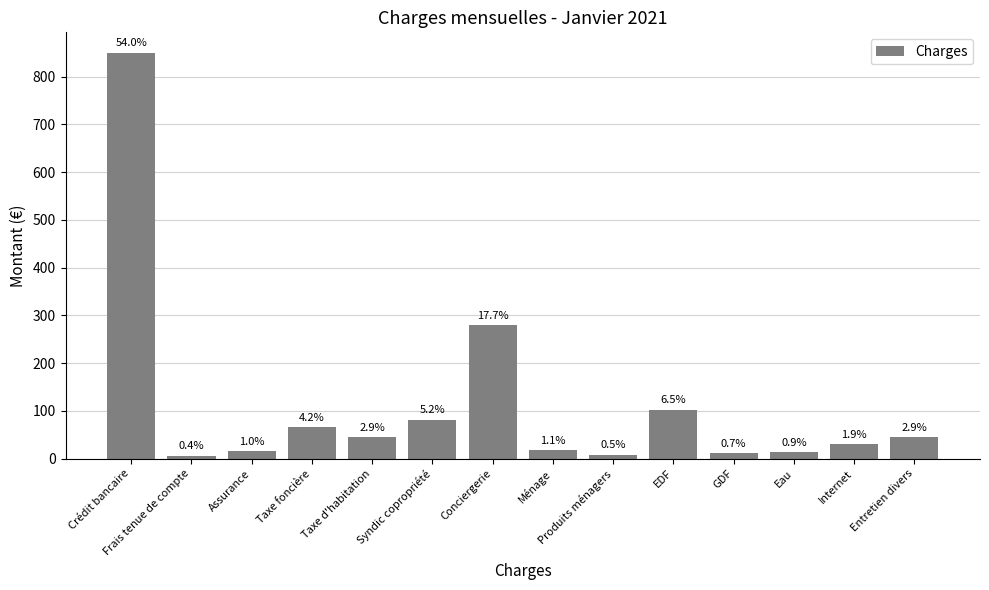

Reading left to right, list all the values displayed in this chart.

Crédit bancaire=850.0	Frais tenue de compte=6.5	Assurance=15.6	Taxe foncière=66.2	Taxe d'habitation=45.2	Syndic copropriété=82.0	Conciergerie=279.0	Ménage=18.0	Produits ménagers=8.6	EDF=103.0	GDF=11.2	Eau=14.2	Internet=29.9	Entretien divers=45.0